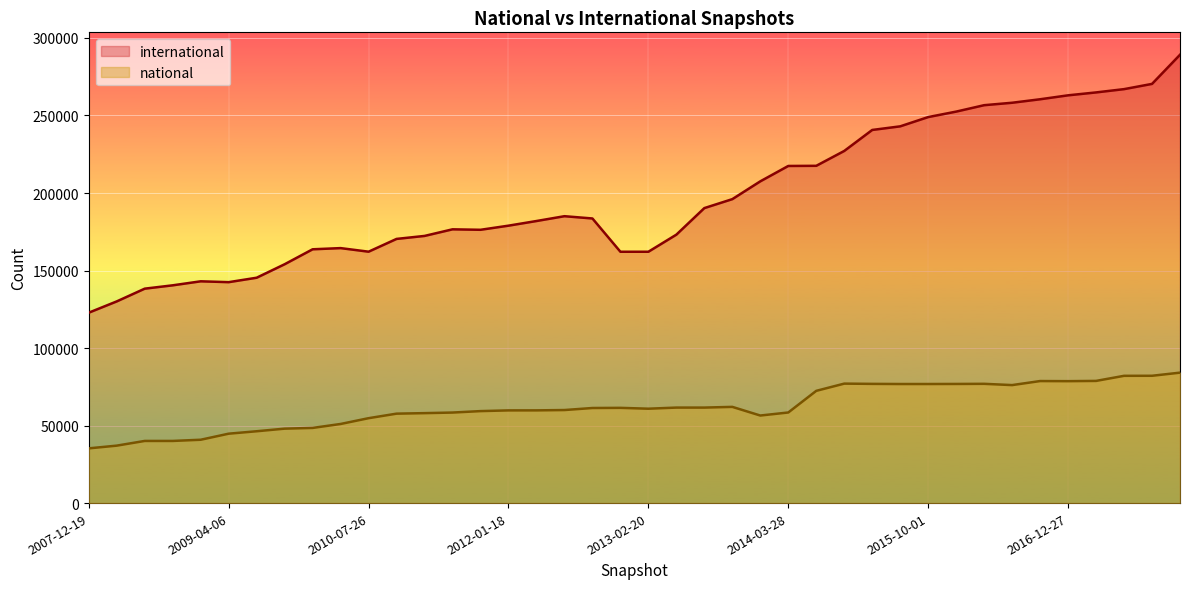

Reading left to right, what are all the values shown in this chart?

international: 122817	130094	138309	140463	143050	142502	145363	154059	163704	164465	162155	170397	172322	176583	176278	178941	181937	185046	183582	162112	162119	173148	190271	196051	207533	217453	217545	227133	240674	243005	248983	252511	256650	258222	260472	263013	264885	267004	270382	289181
national: 35301	37058	40088	40088	40859	44768	46337	48015	48484	51030	54767	57687	58021	58398	59331	59791	59807	60021	61327	61428	60881	61601	61601	62059	56478	58440	72401	77057	76894	76802	76805	76846	76930	76109	78713	78645	78808	82090	82118	84136